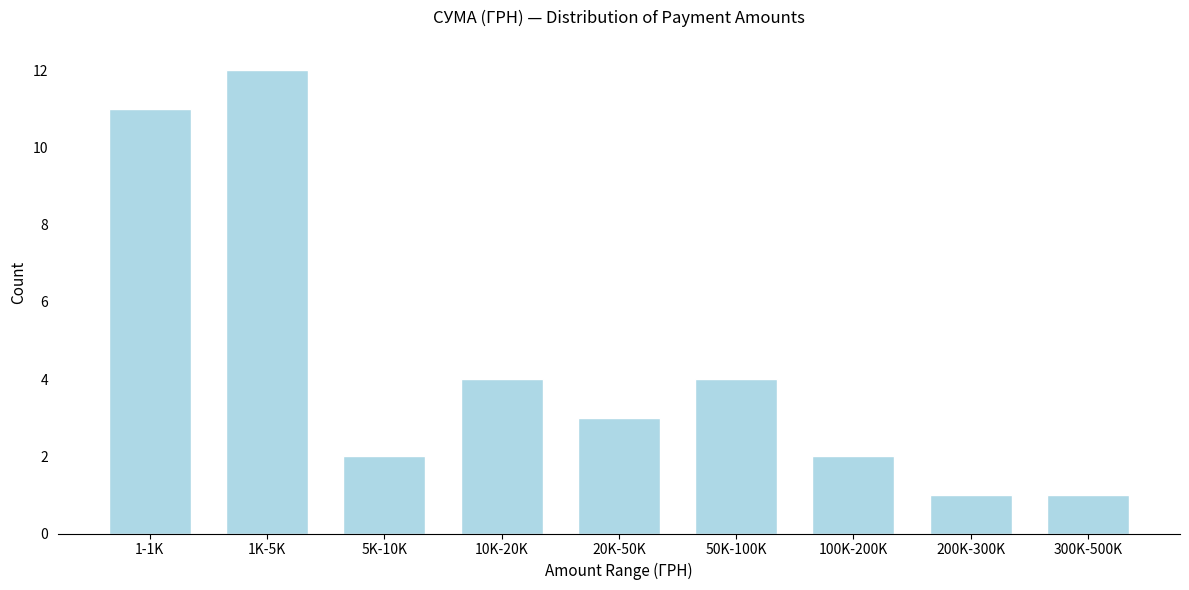

Reading right to left, extract all data points from this chart.

1	1	2	4	3	4	2	12	11